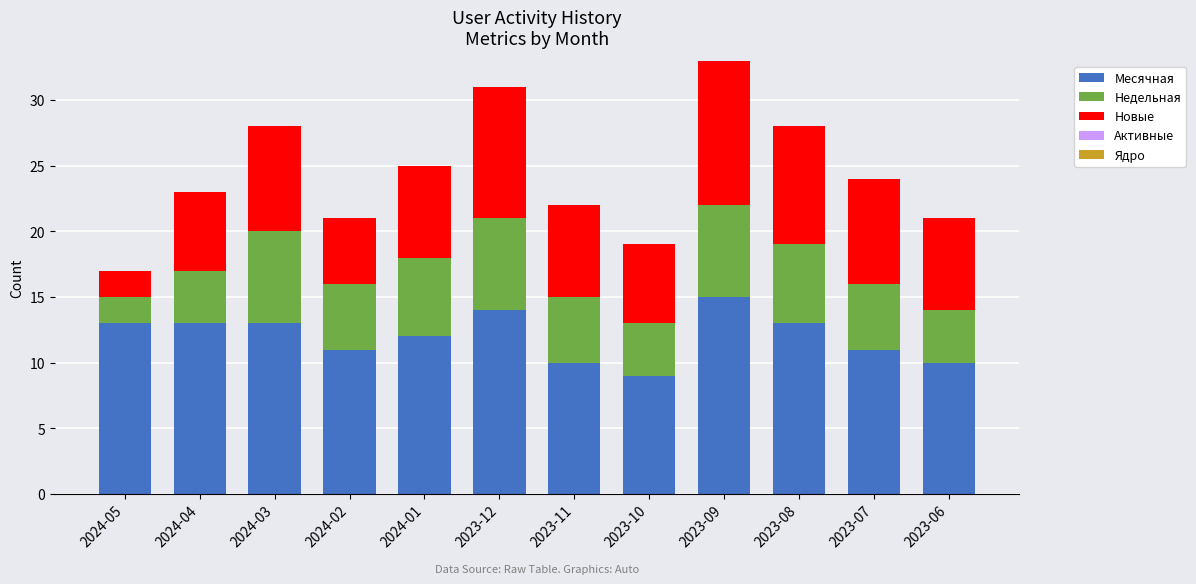

What is the lowest value of the Месячная series?

9